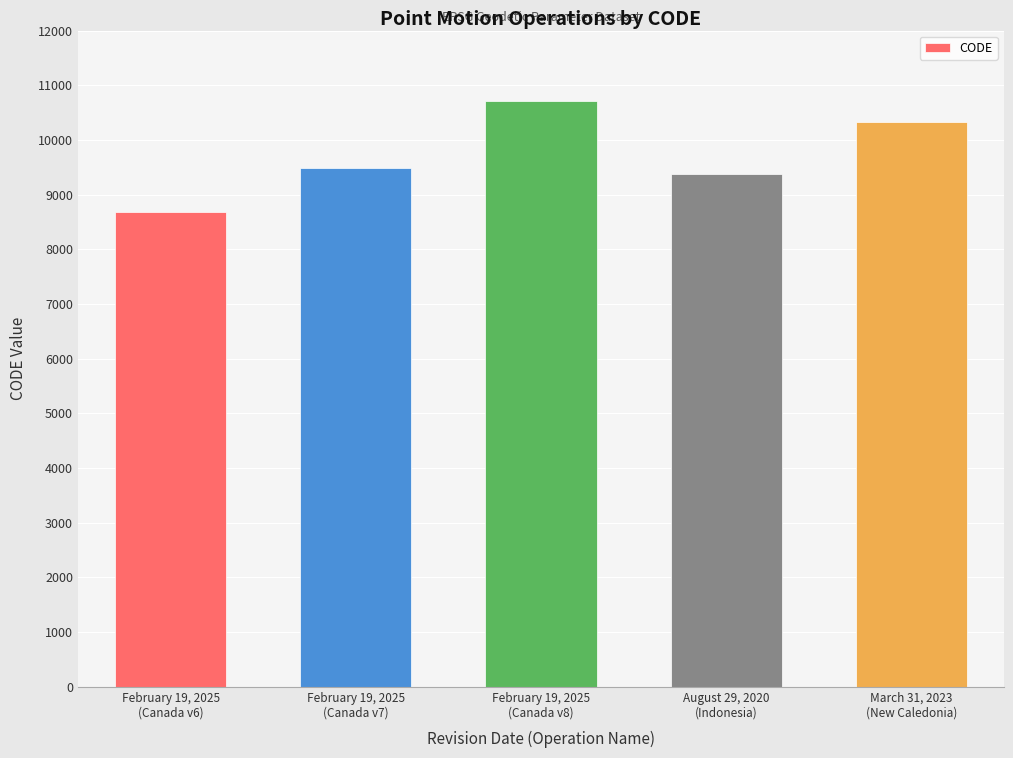

What is the minimum value shown in the chart?

8676